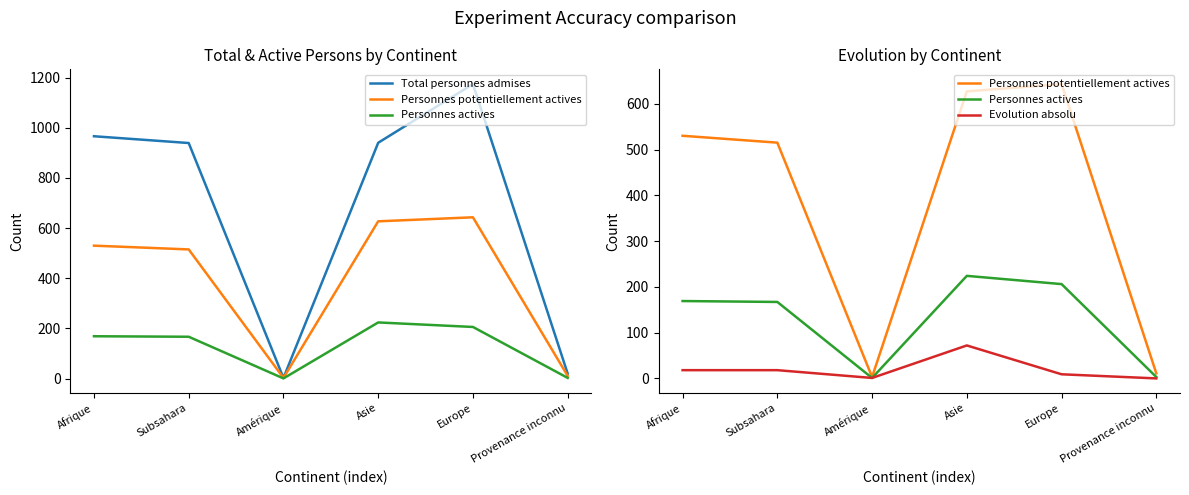

Does the chart have visible grid lines?

No